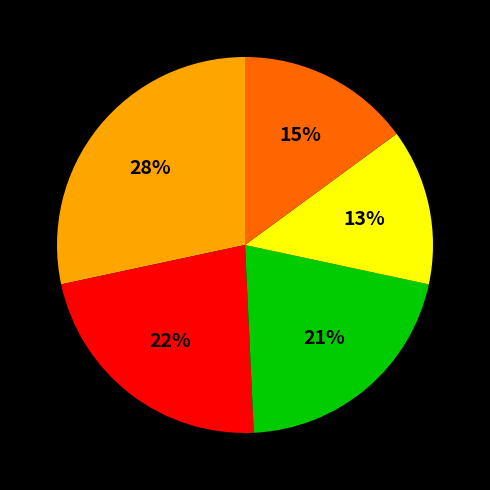

To the nearest percent, what is the average slice percentage?

20%